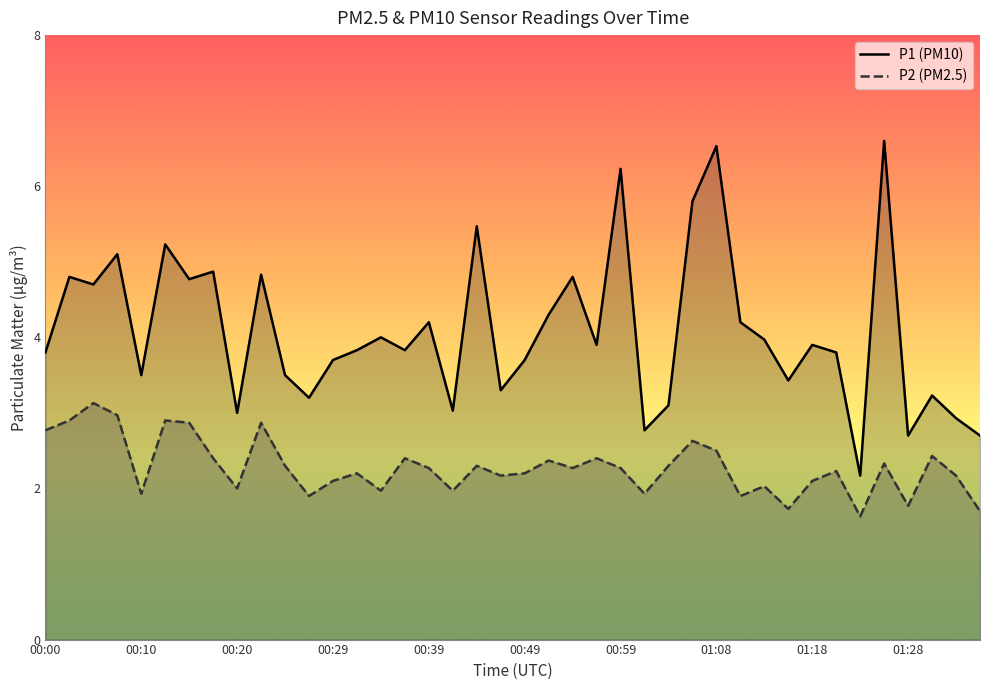

What is the sum of all P1 values?

163.4